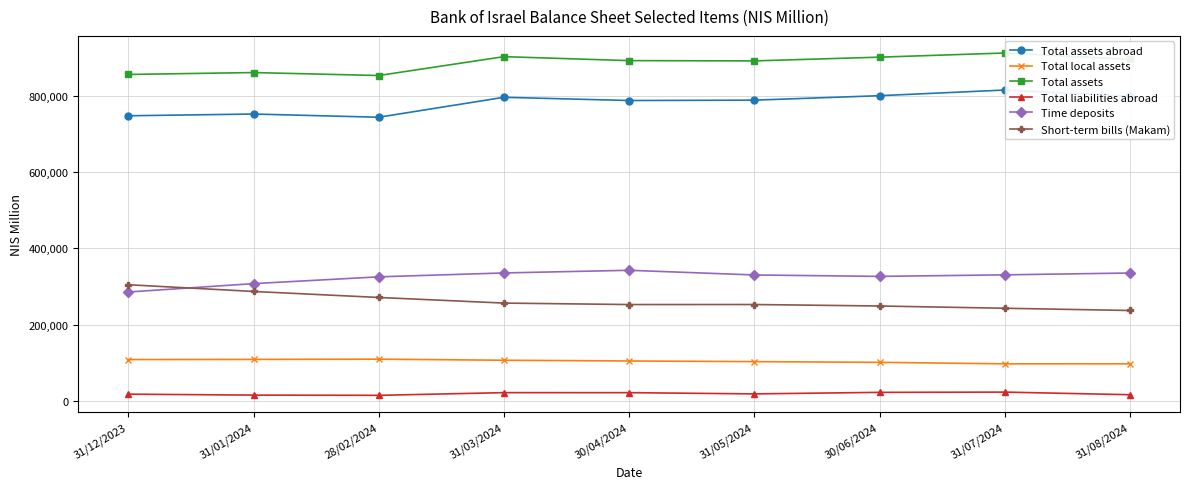

True or false: Total assets and Short-term bills (Makam) intersect in this chart.

False